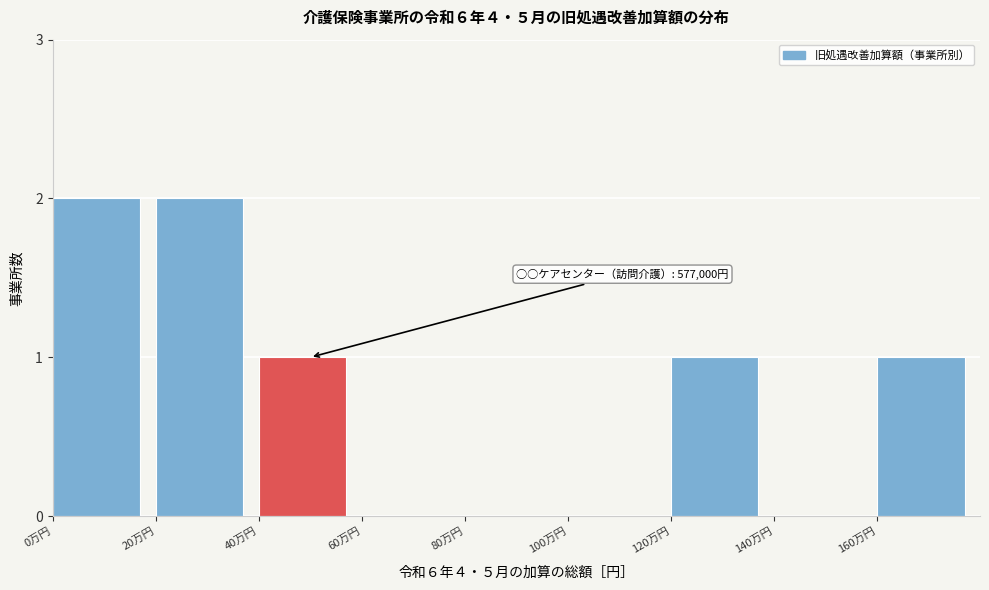

Reading left to right, what are all the values shown in this chart?

0万円=2	20万円=2	40万円=1	60万円=0	80万円=0	100万円=0	120万円=1	140万円=0	160万円=1